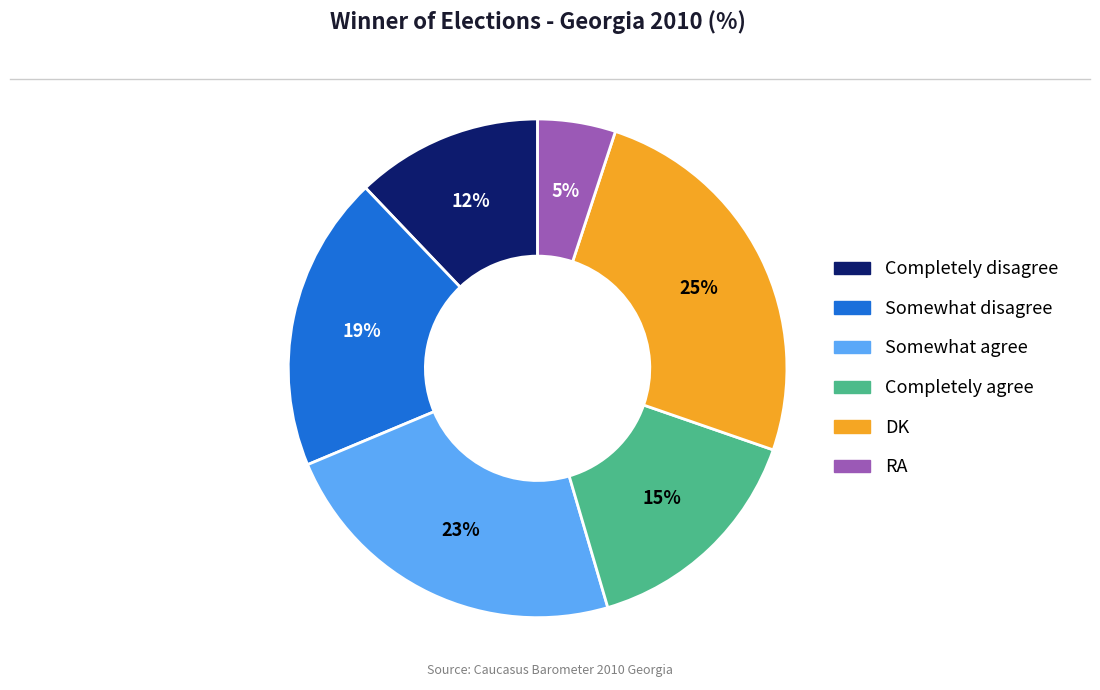

To the nearest percent, what portion does Completely agree represent?

15%